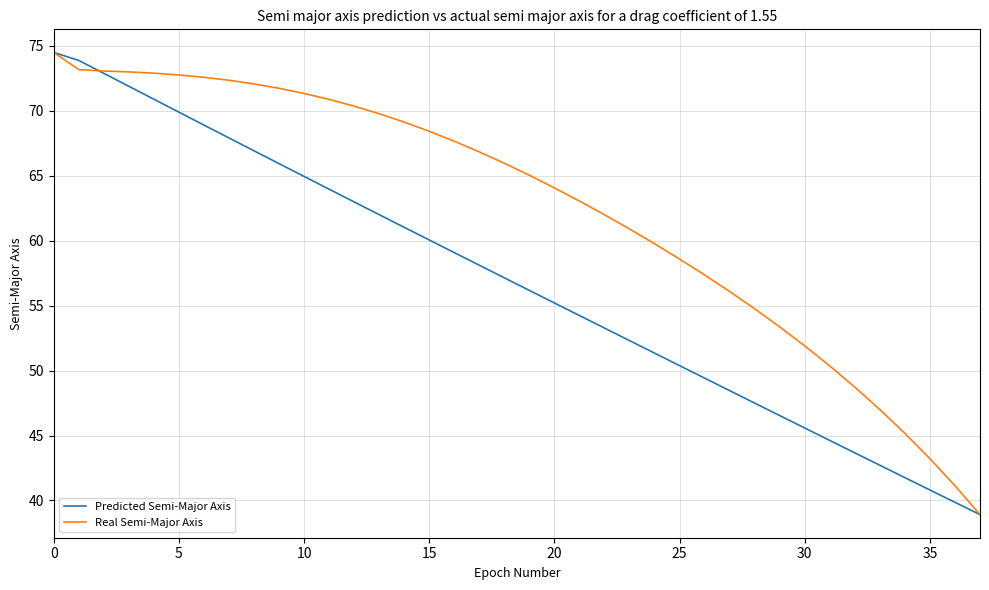

Which series has the largest total across all categories?

Real Semi-Major Axis